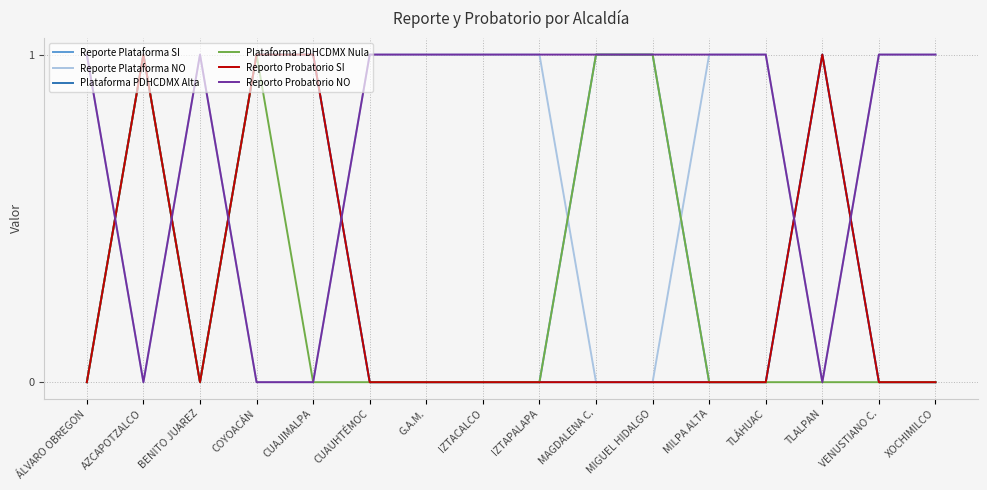

Reading left to right, transcribe all the data shown in this chart.

Reporte Plataforma SI: ÁLVARO OBREGON=0	AZCAPOTZALCO=1	BENITO JUAREZ=0	COYOACÁN=1	CUAJIMALPA=1	CUAUHTÉMOC=0	G.A.M.=0	IZTACALCO=0	IZTAPALAPA=0	MAGDALENA C.=1	MIGUEL HIDALGO=1	MILPA ALTA=0	TLÁHUAC=0	TLALPAN=1	VENUSTIANO C.=0	XOCHIMILCO=0
Reporte Plataforma NO: ÁLVARO OBREGON=1	AZCAPOTZALCO=0	BENITO JUAREZ=1	COYOACÁN=0	CUAJIMALPA=0	CUAUHTÉMOC=1	G.A.M.=1	IZTACALCO=1	IZTAPALAPA=1	MAGDALENA C.=0	MIGUEL HIDALGO=0	MILPA ALTA=1	TLÁHUAC=1	TLALPAN=0	VENUSTIANO C.=1	XOCHIMILCO=1
Plataforma PDHCDMX Alta: ÁLVARO OBREGON=0	AZCAPOTZALCO=1	BENITO JUAREZ=0	COYOACÁN=1	CUAJIMALPA=1	CUAUHTÉMOC=0	G.A.M.=0	IZTACALCO=0	IZTAPALAPA=0	MAGDALENA C.=0	MIGUEL HIDALGO=0	MILPA ALTA=0	TLÁHUAC=0	TLALPAN=1	VENUSTIANO C.=0	XOCHIMILCO=0
Plataforma PDHCDMX Nula: ÁLVARO OBREGON=0	AZCAPOTZALCO=1	BENITO JUAREZ=0	COYOACÁN=1	CUAJIMALPA=0	CUAUHTÉMOC=0	G.A.M.=0	IZTACALCO=0	IZTAPALAPA=0	MAGDALENA C.=1	MIGUEL HIDALGO=1	MILPA ALTA=0	TLÁHUAC=0	TLALPAN=0	VENUSTIANO C.=0	XOCHIMILCO=0
Reporto Probatorio SI: ÁLVARO OBREGON=0	AZCAPOTZALCO=1	BENITO JUAREZ=0	COYOACÁN=1	CUAJIMALPA=1	CUAUHTÉMOC=0	G.A.M.=0	IZTACALCO=0	IZTAPALAPA=0	MAGDALENA C.=0	MIGUEL HIDALGO=0	MILPA ALTA=0	TLÁHUAC=0	TLALPAN=1	VENUSTIANO C.=0	XOCHIMILCO=0
Reporto Probatorio NO: ÁLVARO OBREGON=1	AZCAPOTZALCO=0	BENITO JUAREZ=1	COYOACÁN=0	CUAJIMALPA=0	CUAUHTÉMOC=1	G.A.M.=1	IZTACALCO=1	IZTAPALAPA=1	MAGDALENA C.=1	MIGUEL HIDALGO=1	MILPA ALTA=1	TLÁHUAC=1	TLALPAN=0	VENUSTIANO C.=1	XOCHIMILCO=1